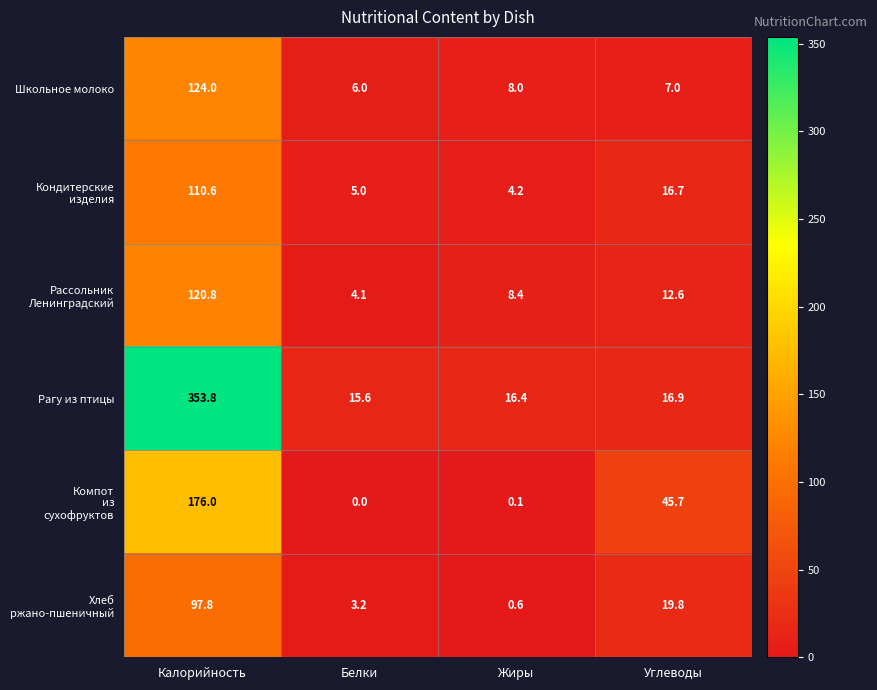

At which category is the sum across all series the highest?

Калорийность